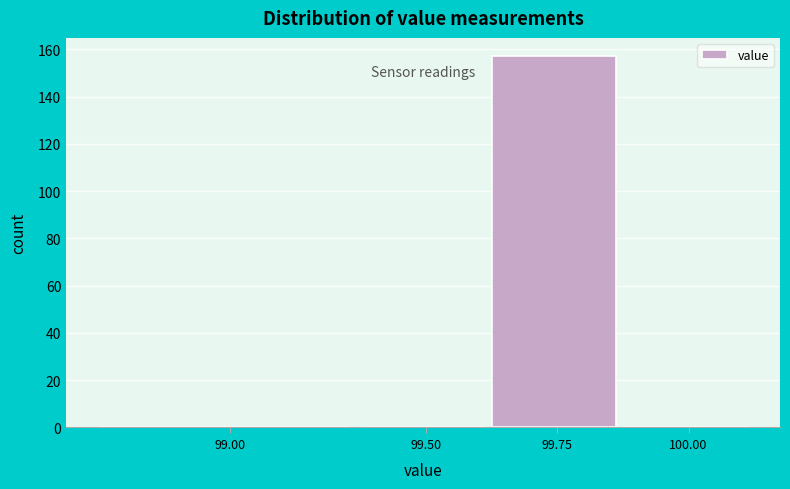

Reading right to left, what are all the values shown in this chart?

100.00=0	99.75=157	99.50=0	99.00=0